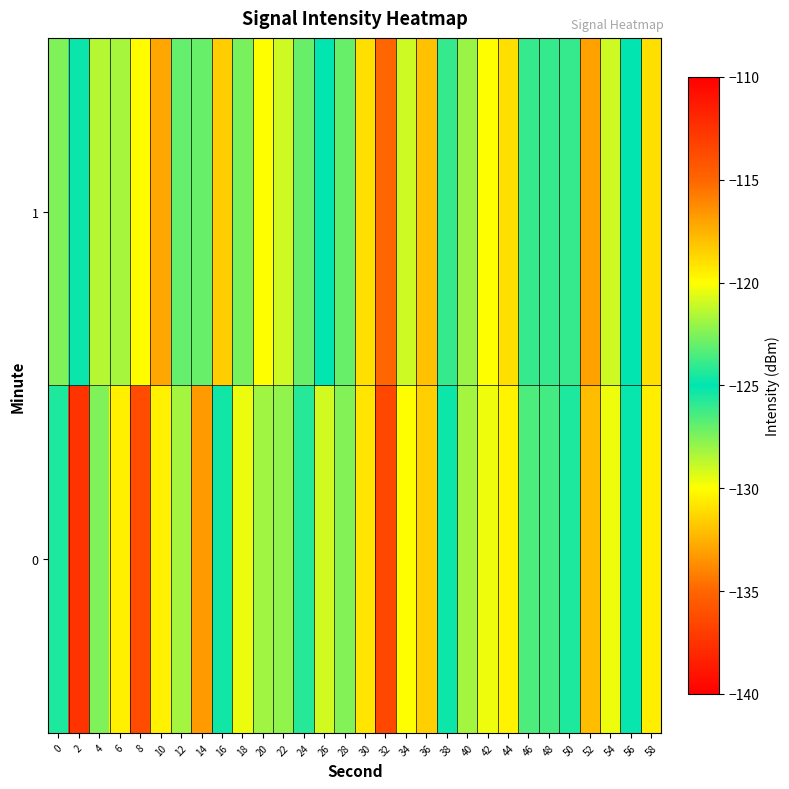

Count the number of data series in this chart.

2